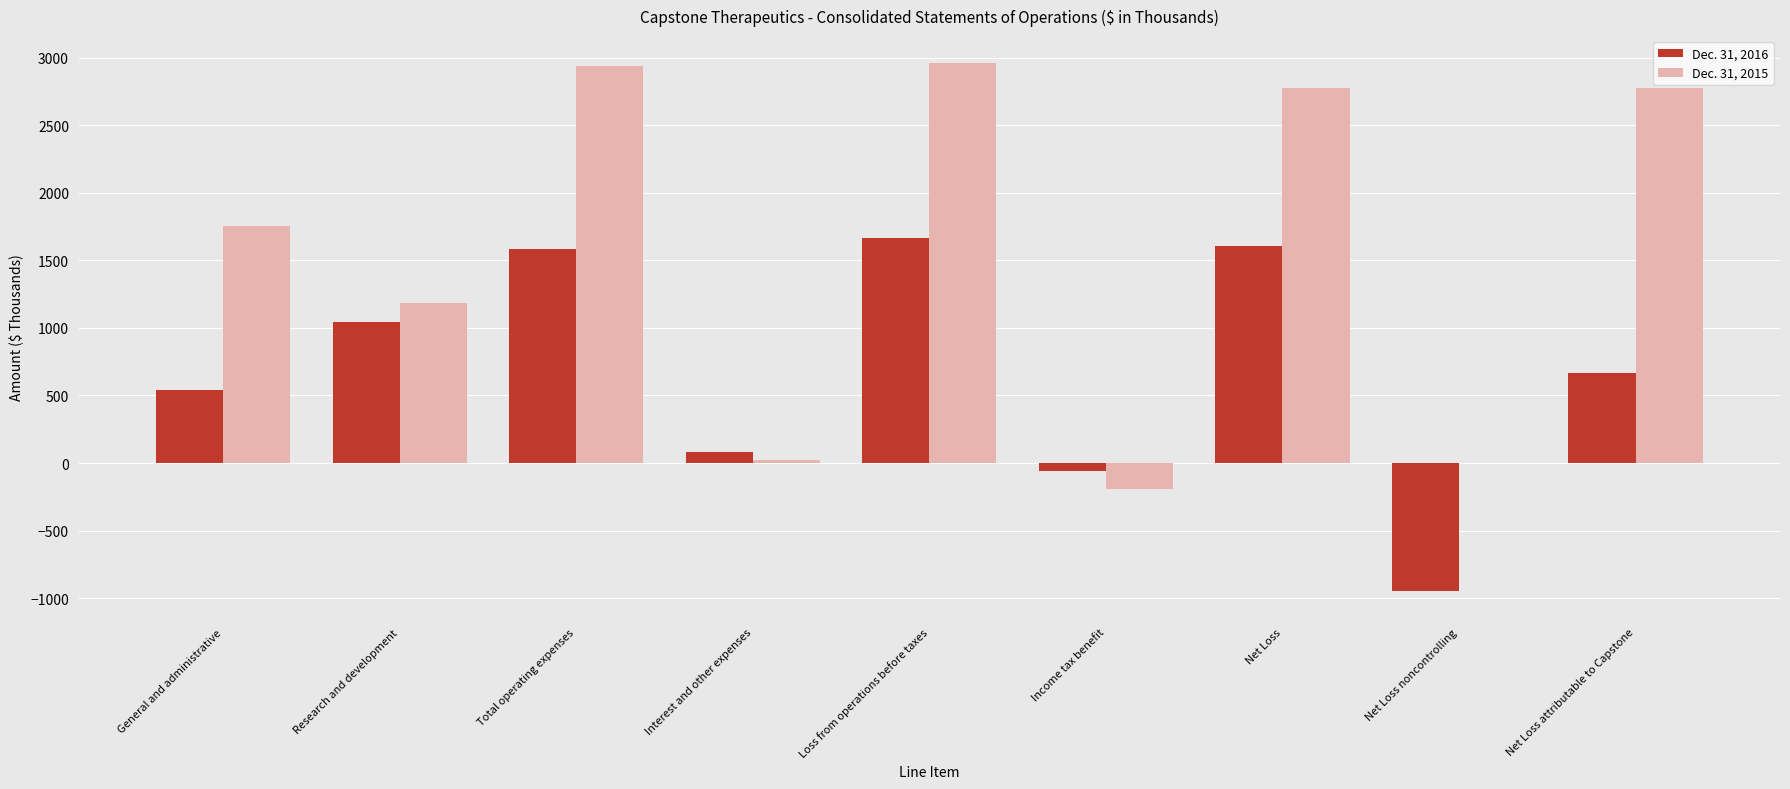

Which series changed the most between Loss from operations before taxes and Net Loss attributable to Capstone?

Dec. 31, 2016